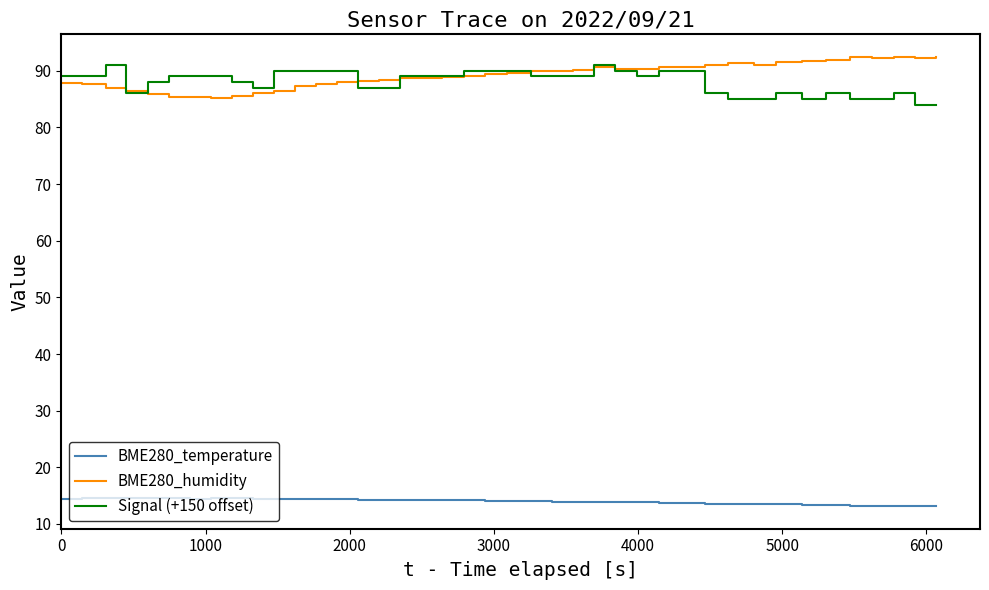

What is the maximum value for BME280_temperature?

14.6